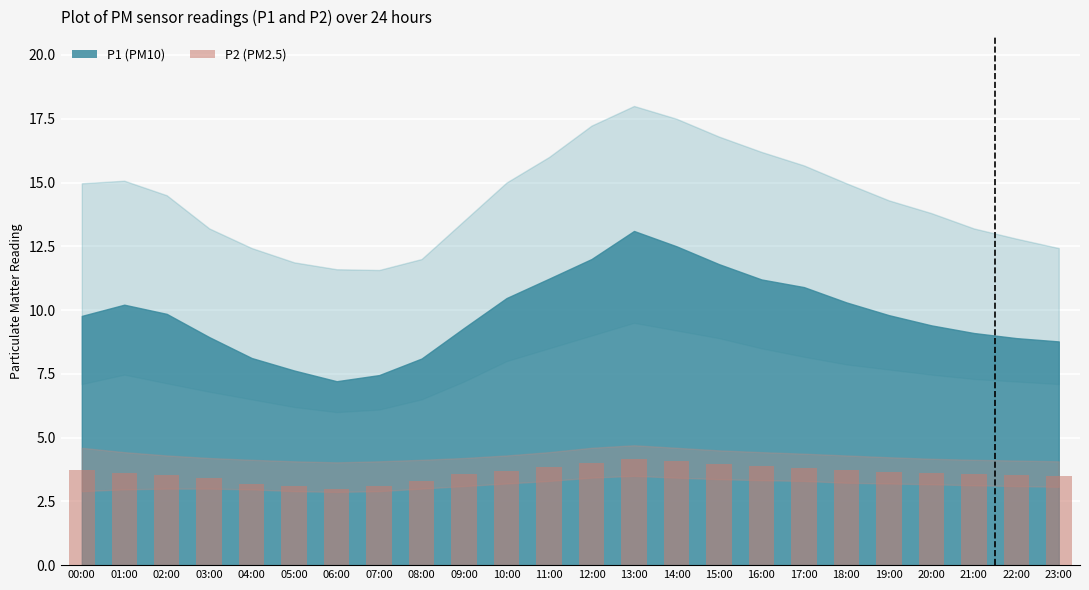

What is the minimum value shown in the chart?

3.0